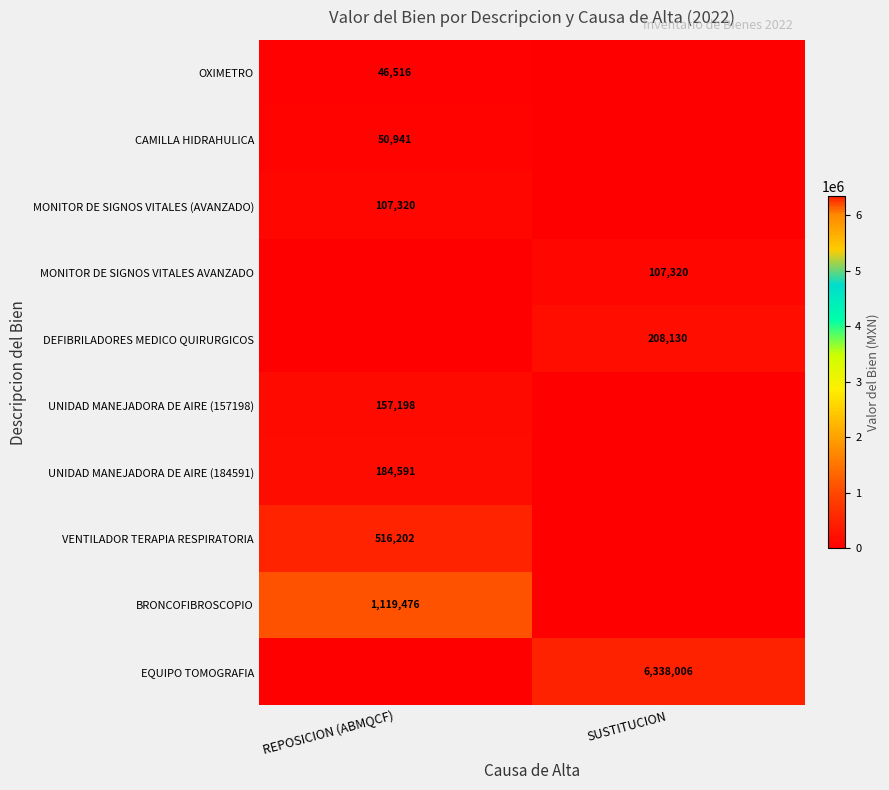

True or false: VENTILADOR TERAPIA RESPIRATORIA has a value of 822762 at REPOSICION (ABMQCF).

False